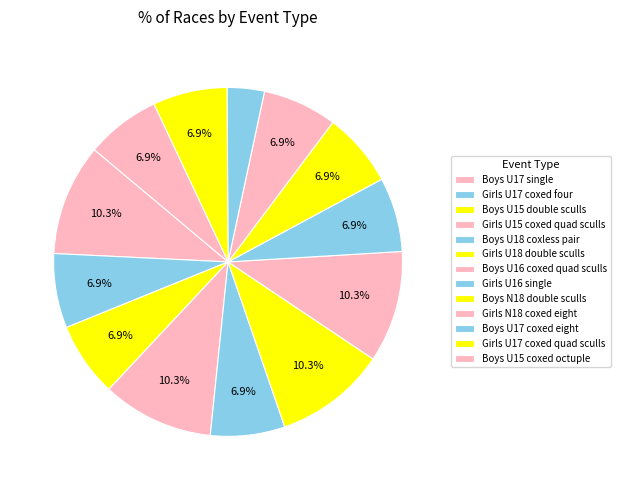

Which slice is the largest?

Boys U17 single